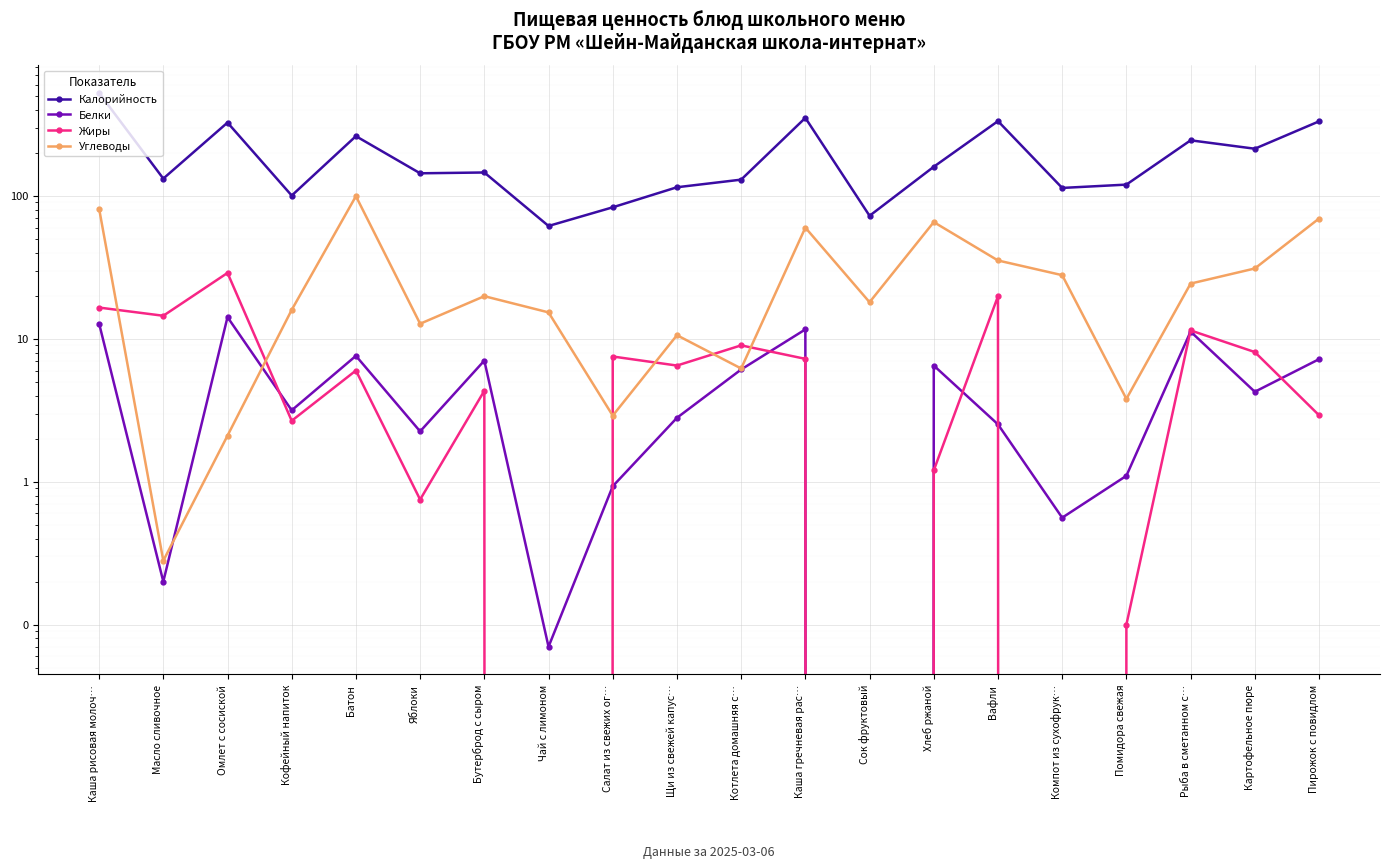

Which has a higher value, Батон or Каша гречневая рас…?

Каша гречневая рас…